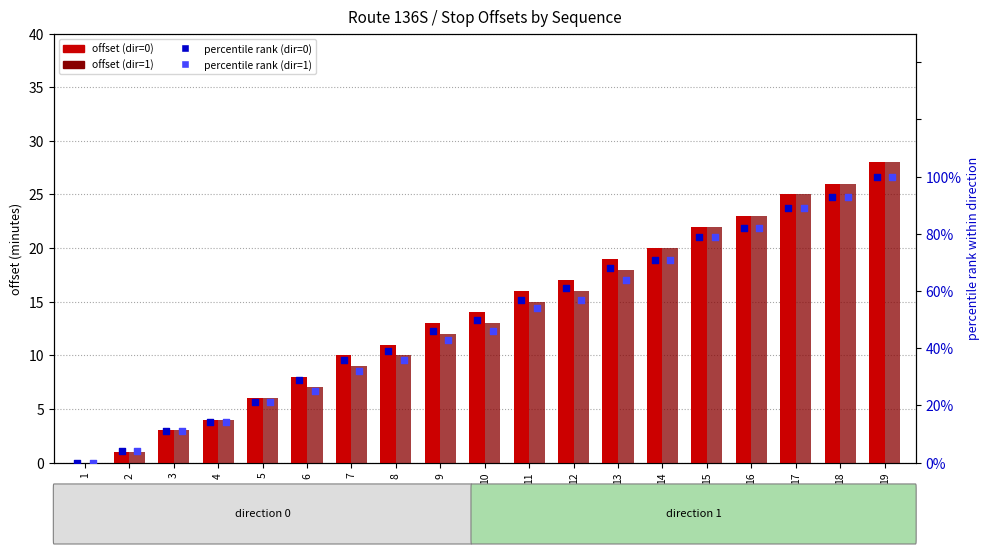

Which series reaches the minimum Y coordinate?

offset (dir=0)